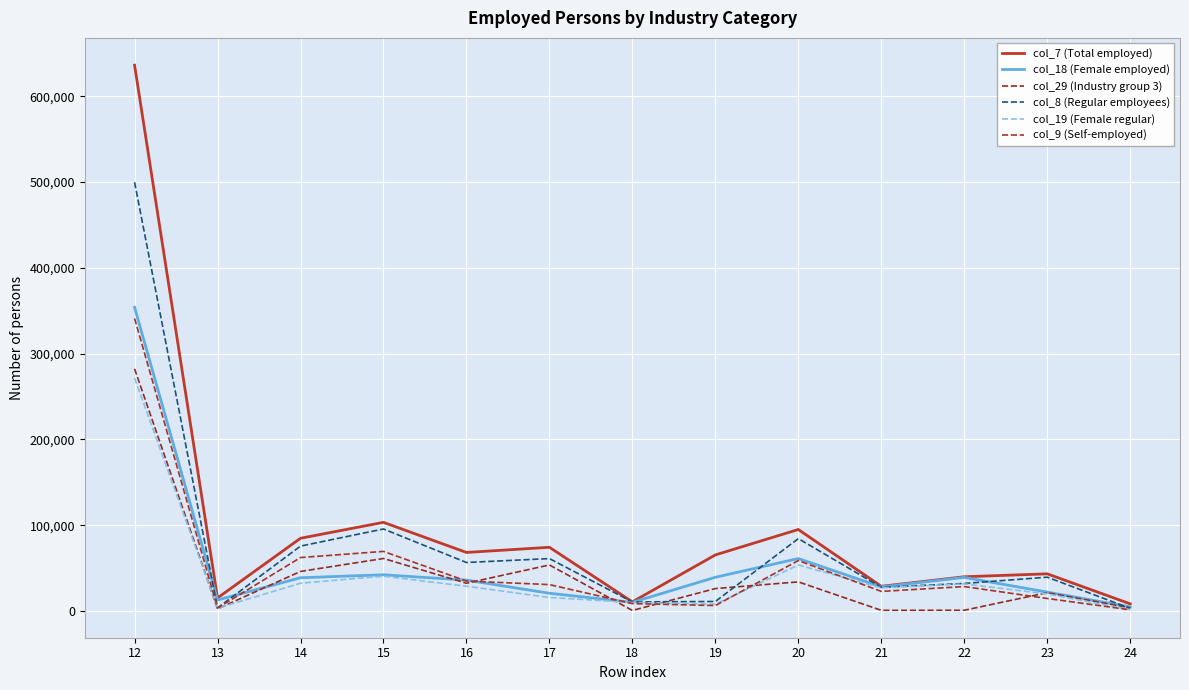

What is the sum of all col_29 (Industry group 3) values?

564638